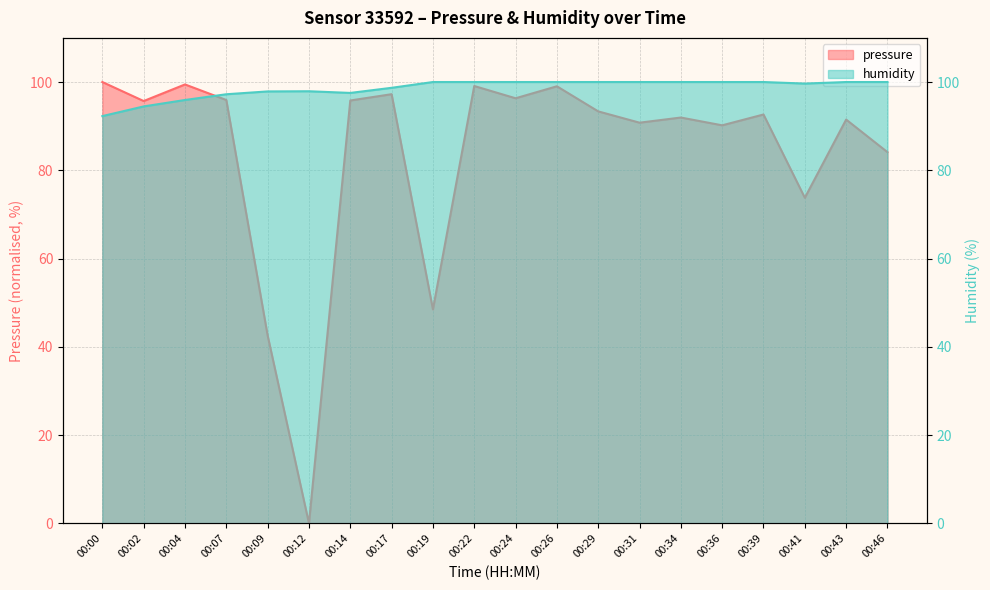

The pressure series shows 92.0 at 00:34. True or false?

True